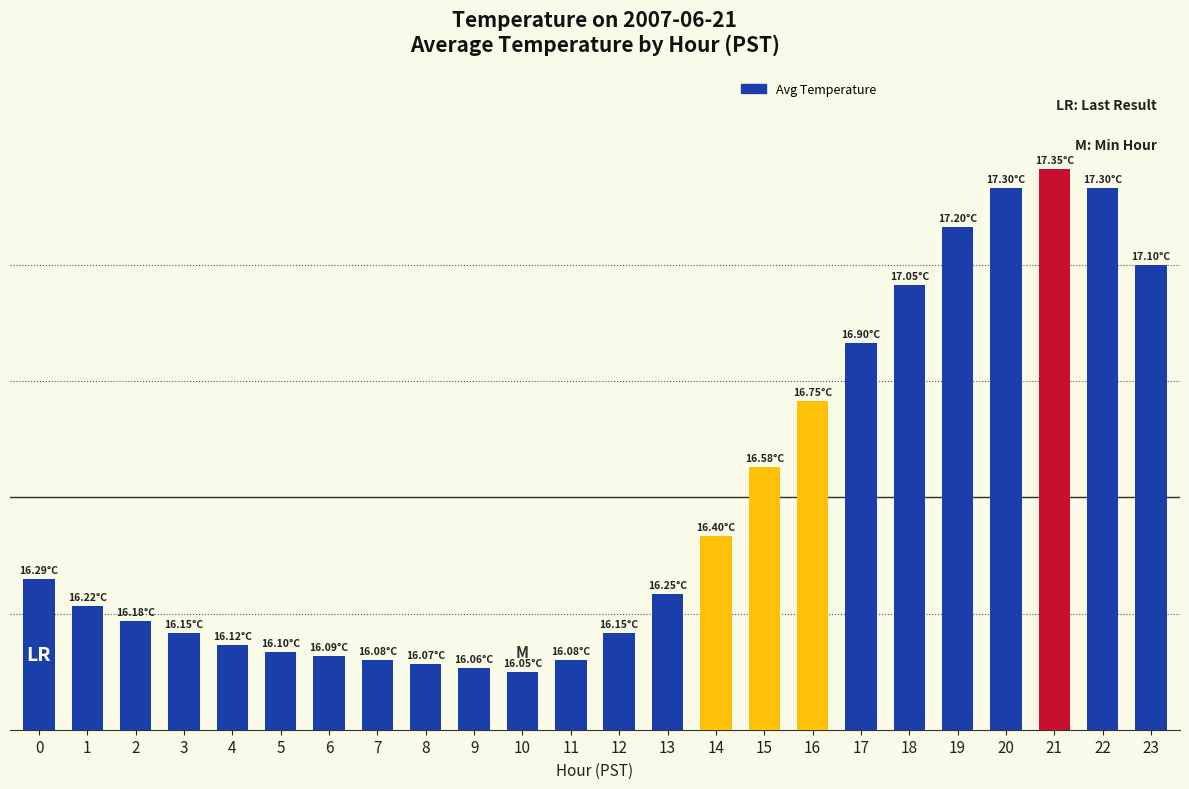

Rank the categories by value from highest to lowest.

21, 20, 22, 19, 23, 18, 17, 16, 15, 14, 0, 13, 1, 2, 3, 12, 4, 5, 6, 7, 11, 8, 9, 10